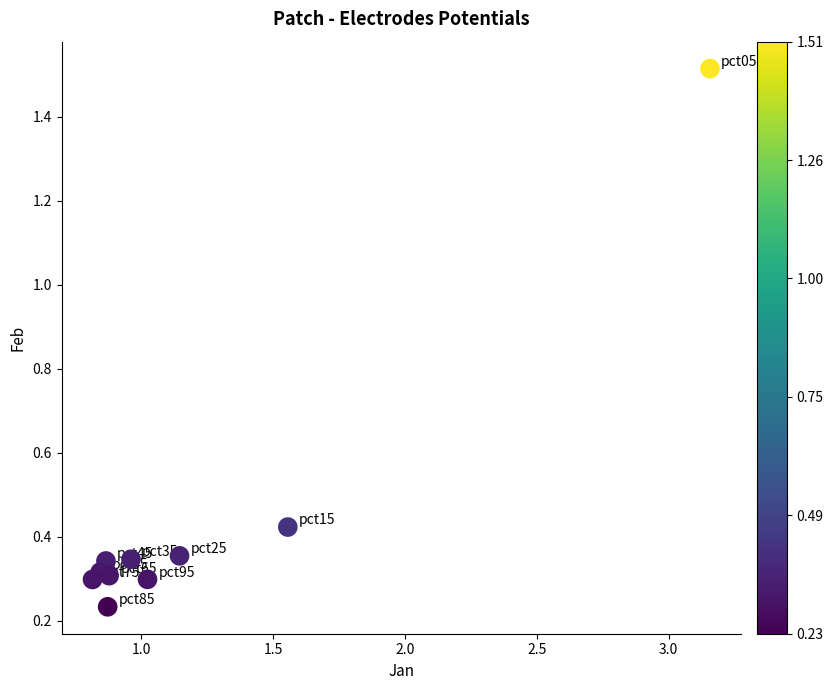

What is the average X value?

1.2